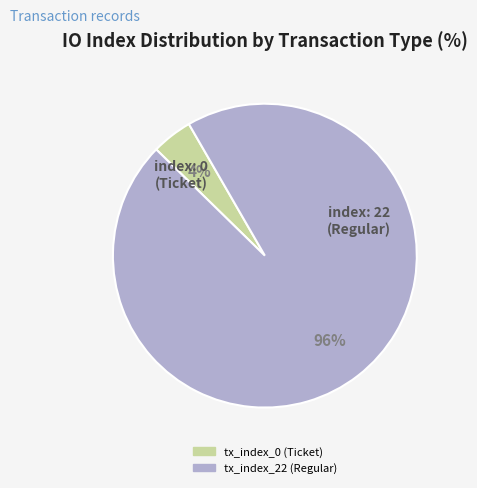

To the nearest percent, what is the average slice percentage?

50%